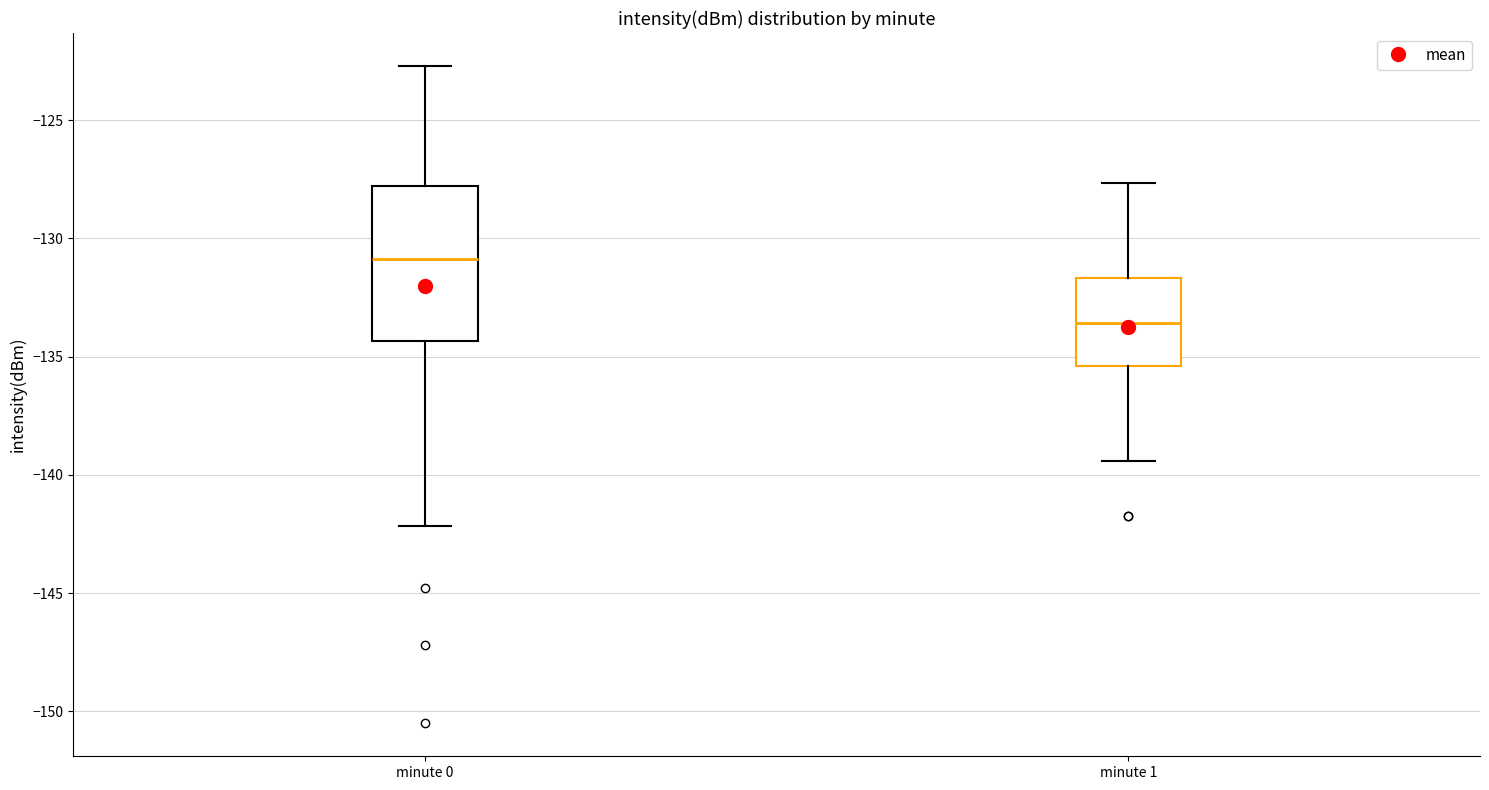

Which box has the lowest median line?

minute 1